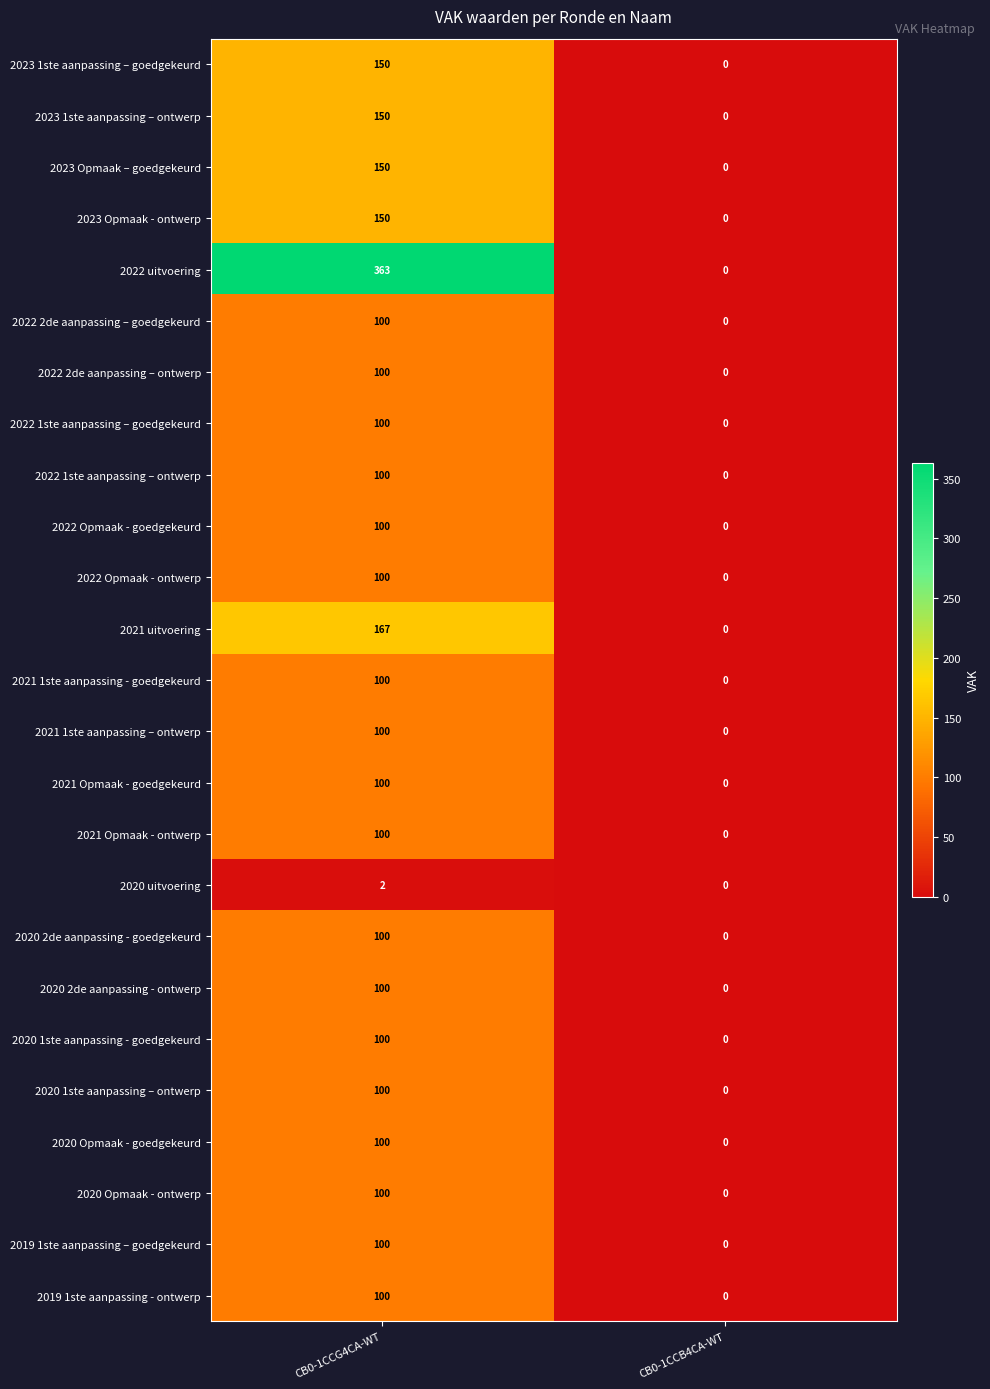

What is the highest value of the 2023 Opmaak - ontwerp series?

150